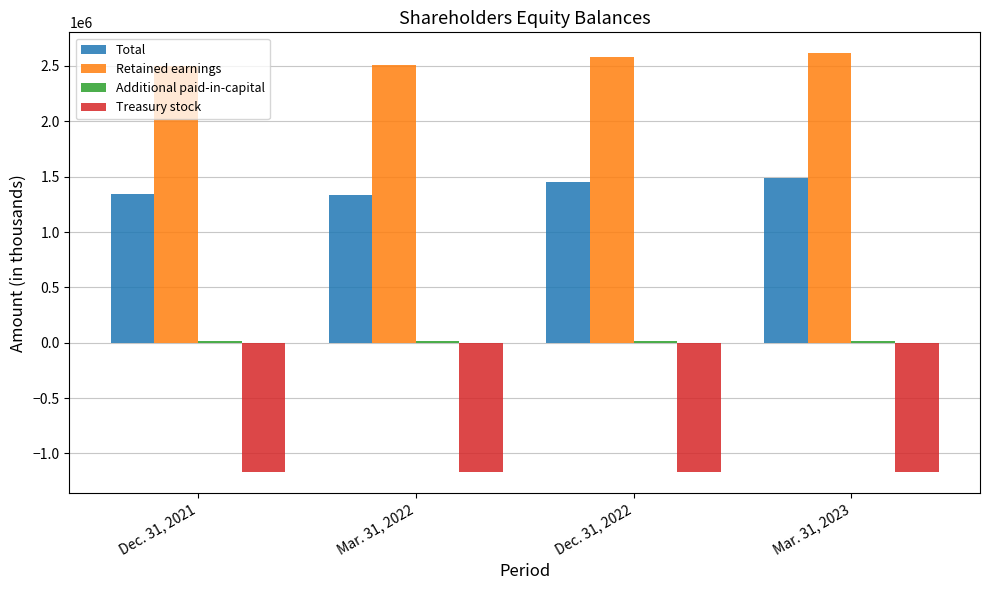

What is the difference between the second highest and second lowest values in the Total series?

105930